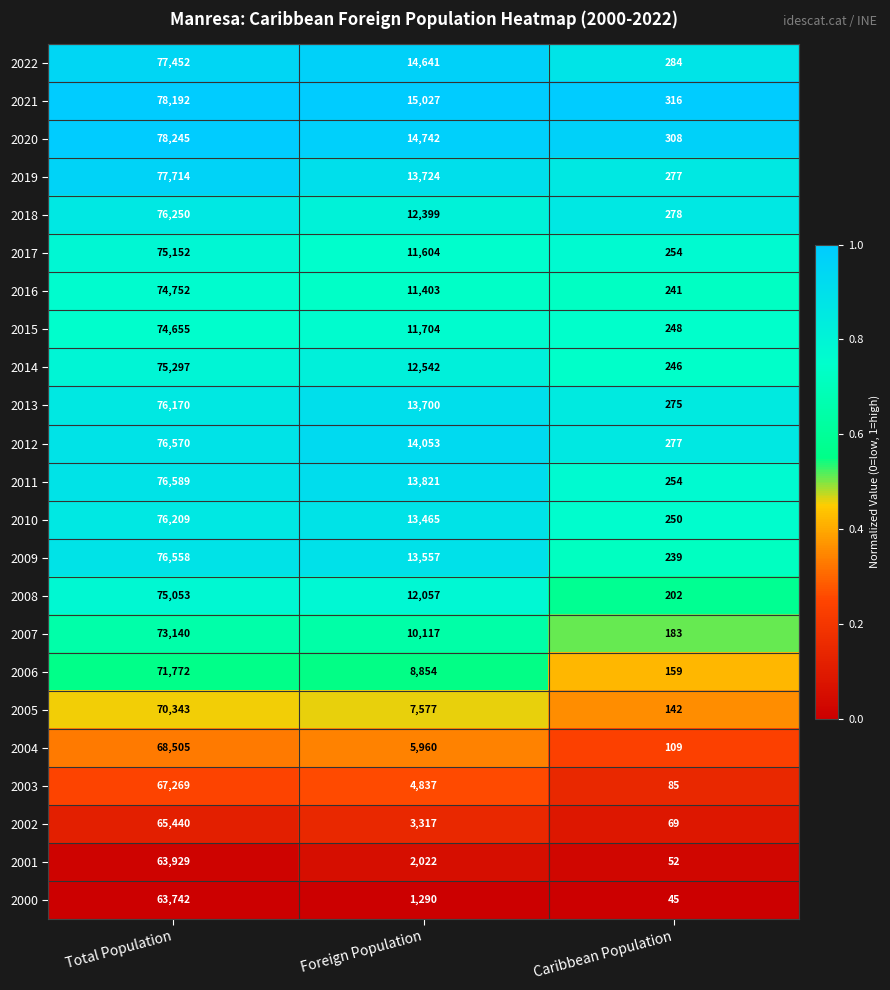

What is the greatest value displayed?

78245